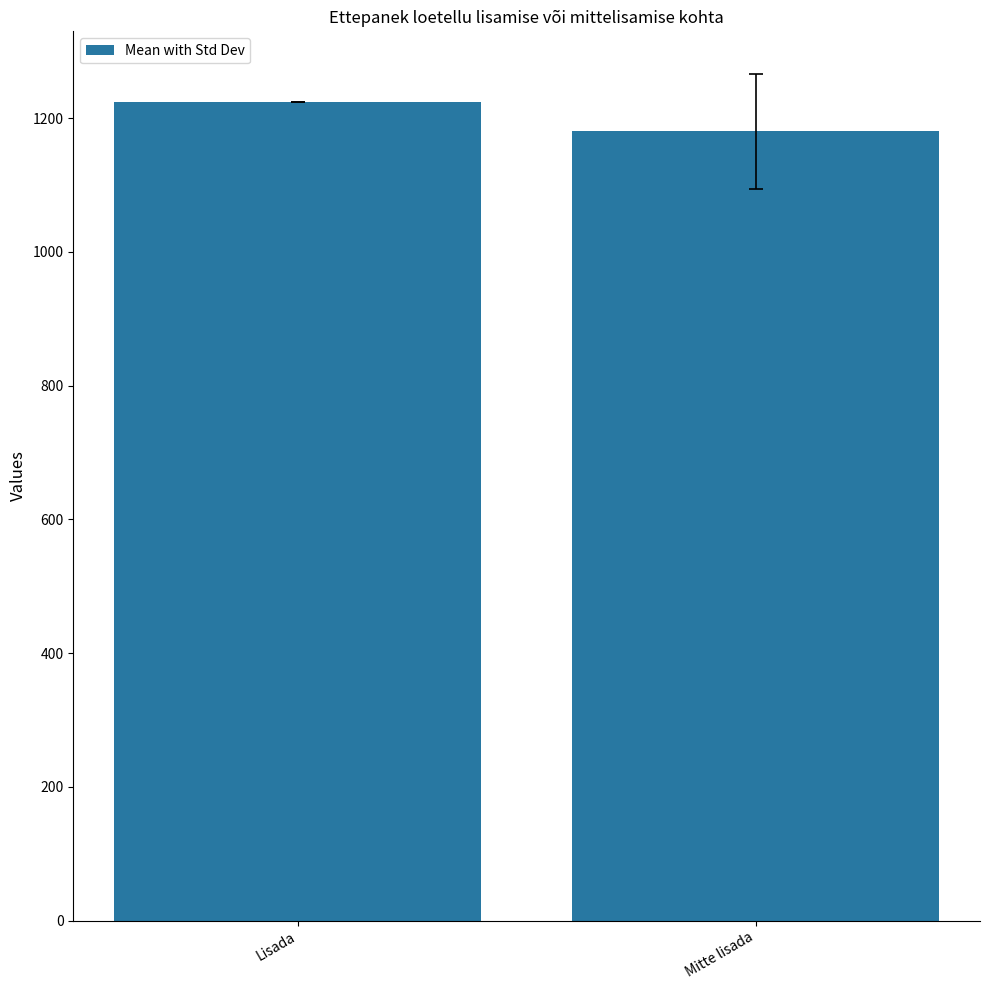

What is the label of the 2nd bar from the right?

Lisada